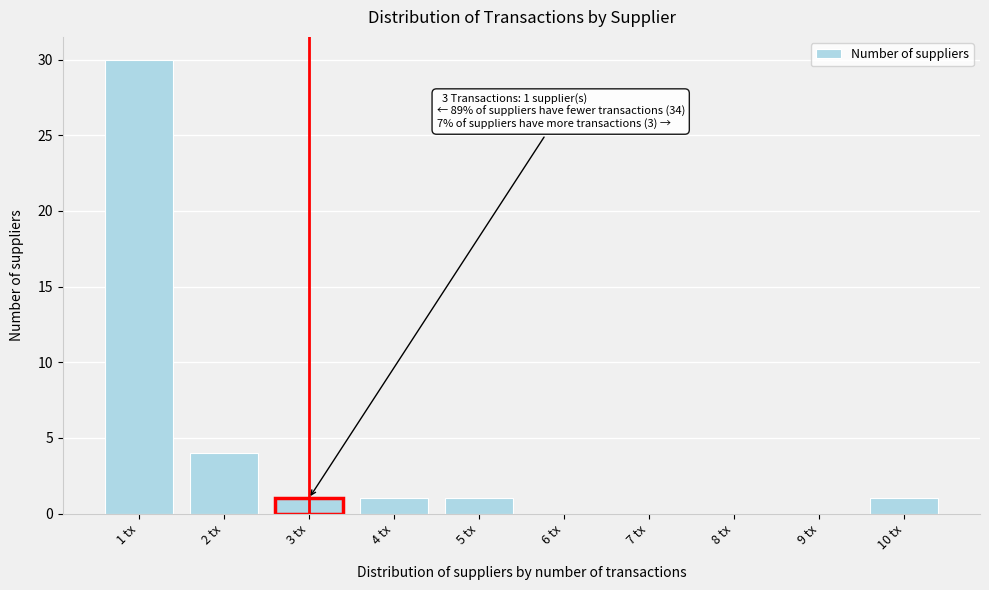

Reading right to left, extract all data points from this chart.

10 tx=1	9 tx=0	8 tx=0	7 tx=0	6 tx=0	5 tx=1	4 tx=1	3 tx=1	2 tx=4	1 tx=30